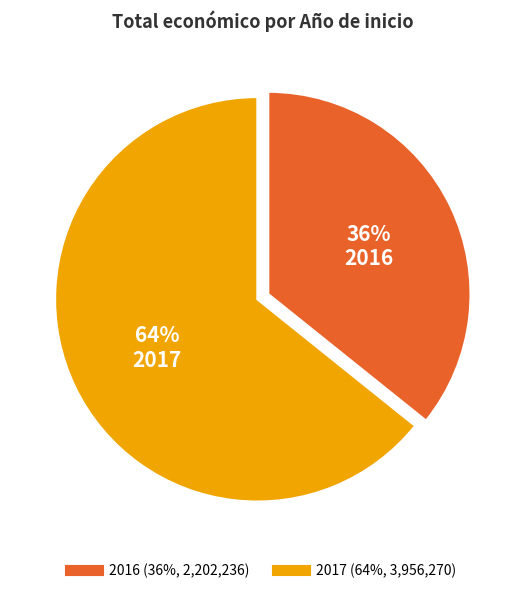

Rank the categories by value from lowest to highest.

2016, 2017